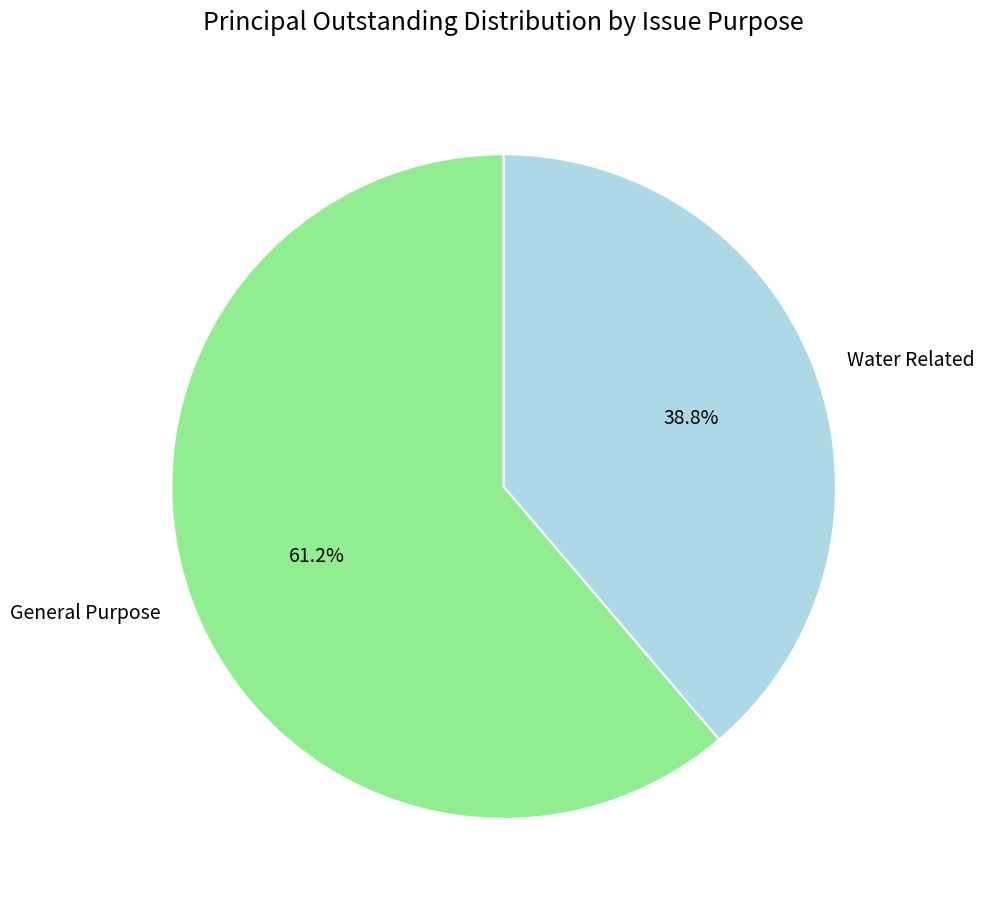

Combined, do Water Related and General Purpose account for over 50%?

Yes